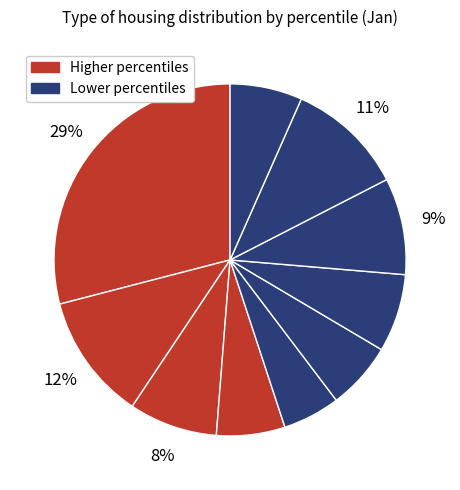

To the nearest percent, what is the difference between the largest and smallest slice percentages?

24%